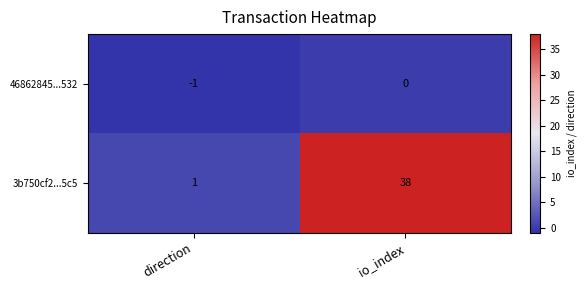

List the series in order of their overall mean, highest first.

3b750cf2...5c5, 46862845...532